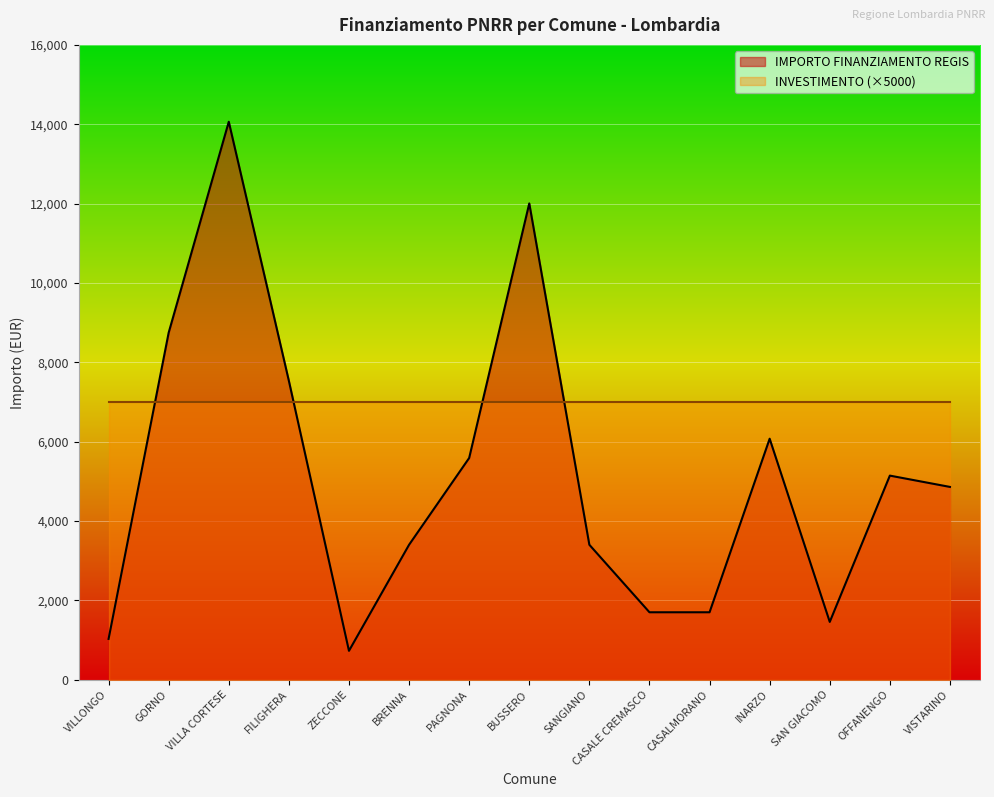

List the labels in order of value, smallest first.

ZECCONE, VILLONGO, SAN GIACOMO, CASALE CREMASCO, CASALMORANO, BRENNA, SANGIANO, VISTARINO, OFFANENGO, PAGNONA, INARZO, FILIGHERA, GORNO, BUSSERO, VILLA CORTESE